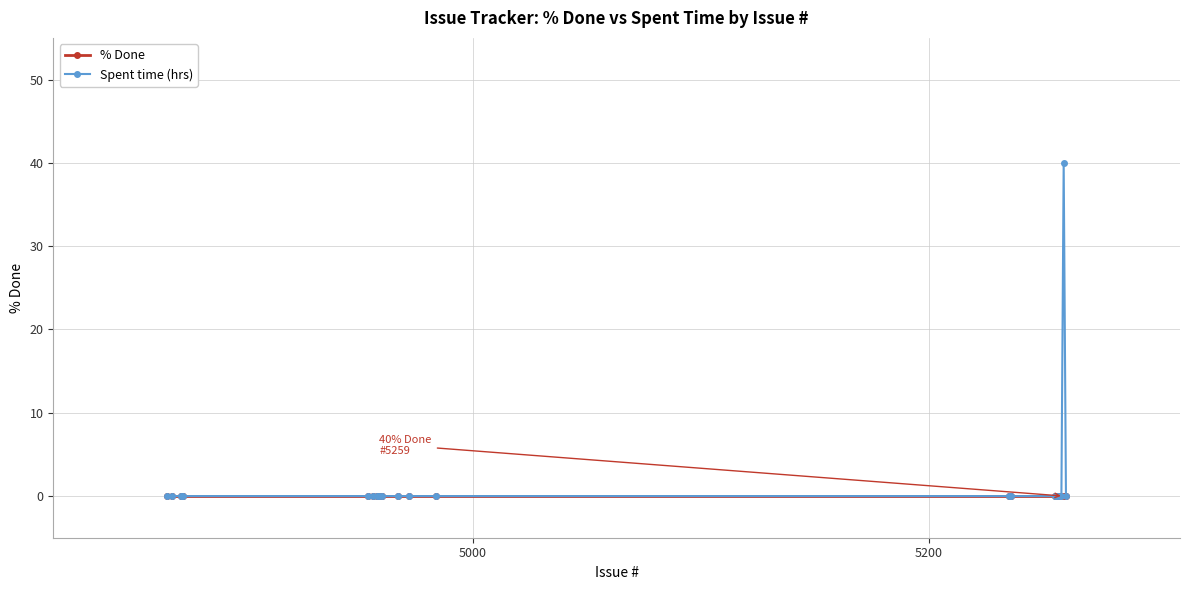

Which series has the largest range (max minus min)?

Spent time (hrs)